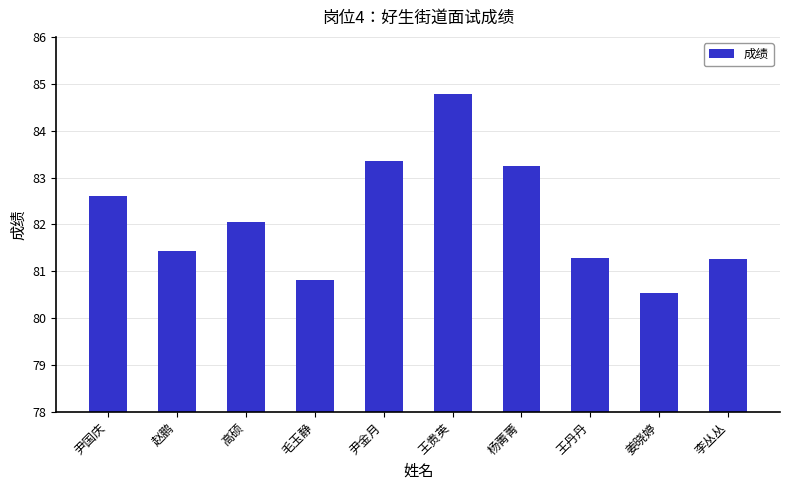

What is the change in value from 赵鹏 to 高硕?

+0.6